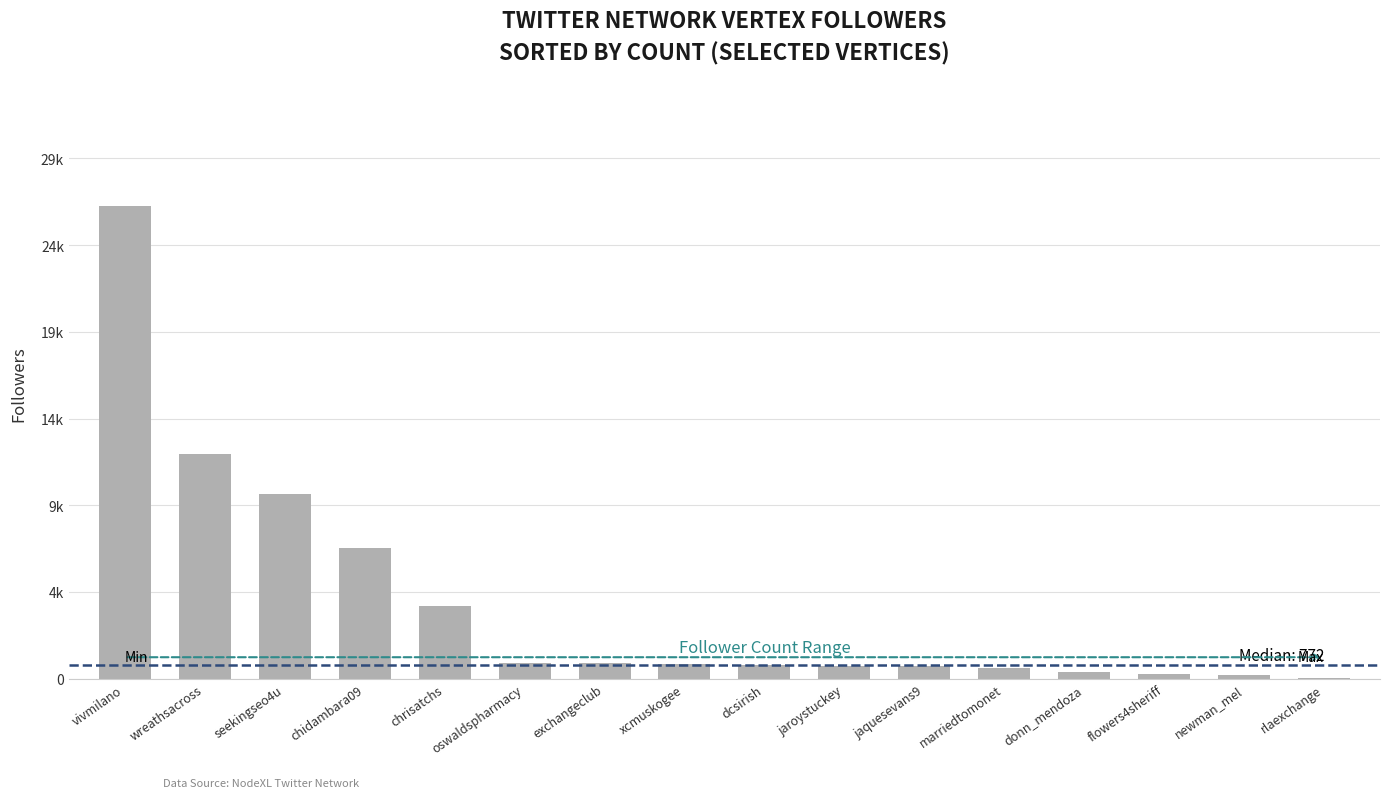

What is the difference between the second highest and second lowest values?

12351